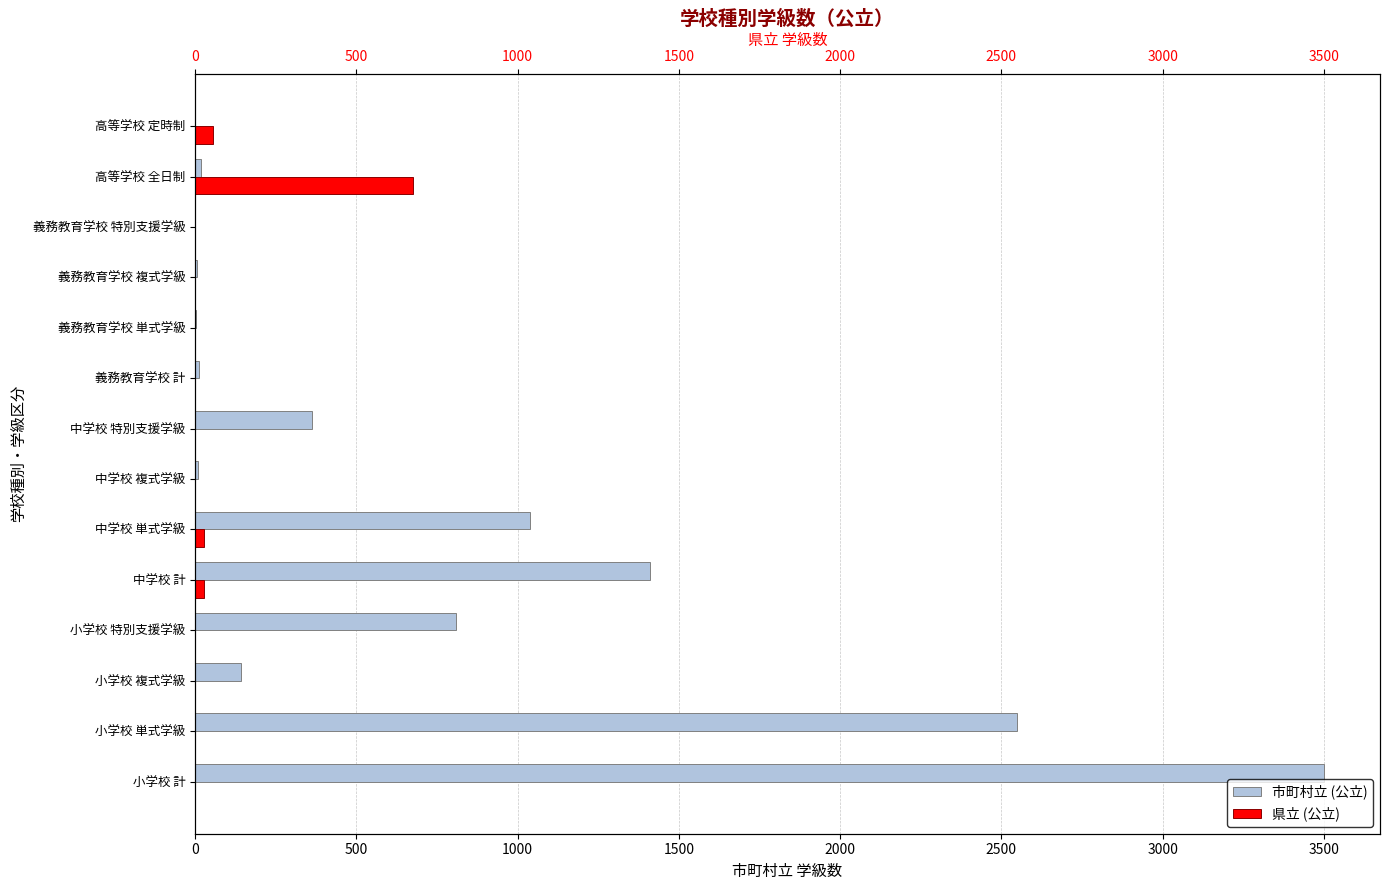

How many bars are there in total?

28